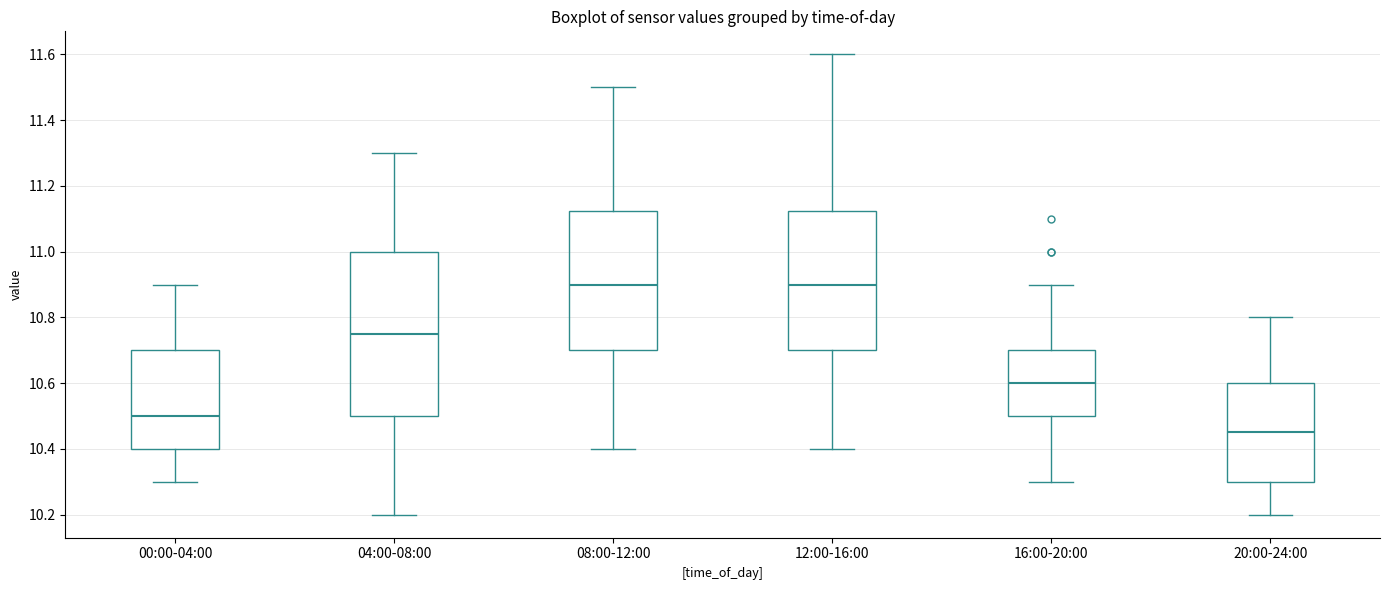

Which box is the tallest, from its lower edge to its upper edge?

04:00-08:00